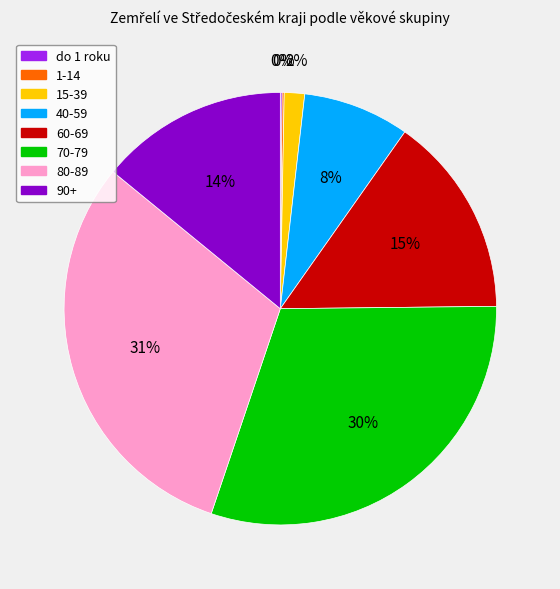

The 15-39 slice represents 12% of the pie. True or false?

False